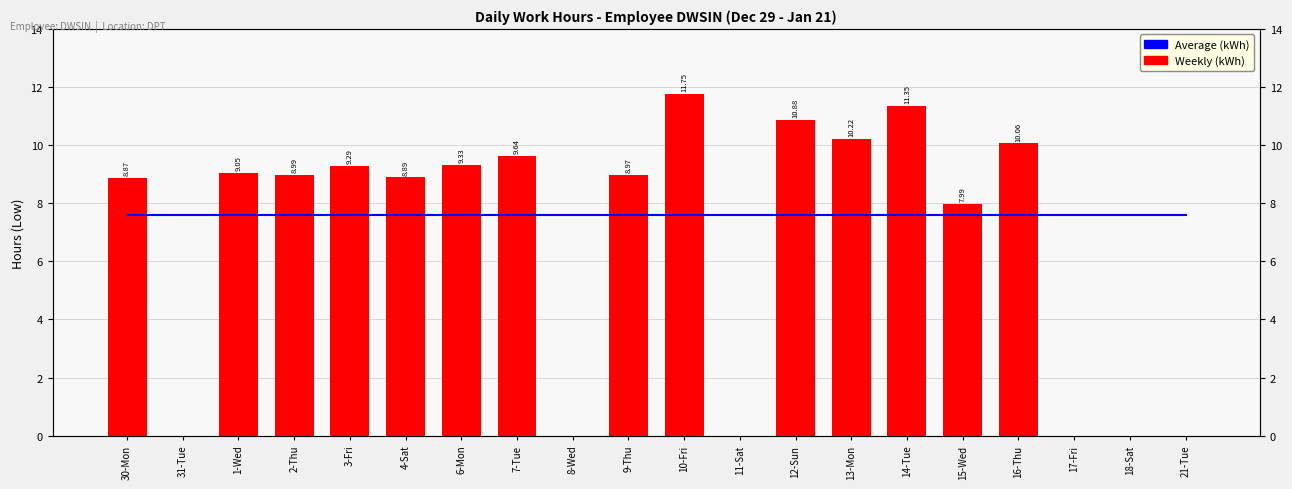

What value does the Average (kWh) series have at 2-Thu?

7.6